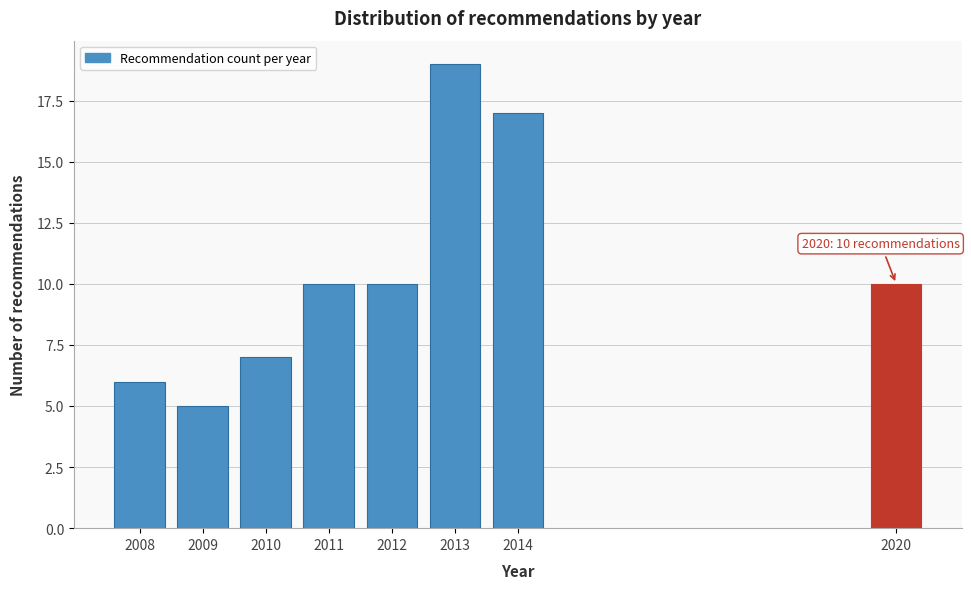

Reading right to left, extract all data points from this chart.

10	17	19	10	10	7	5	6